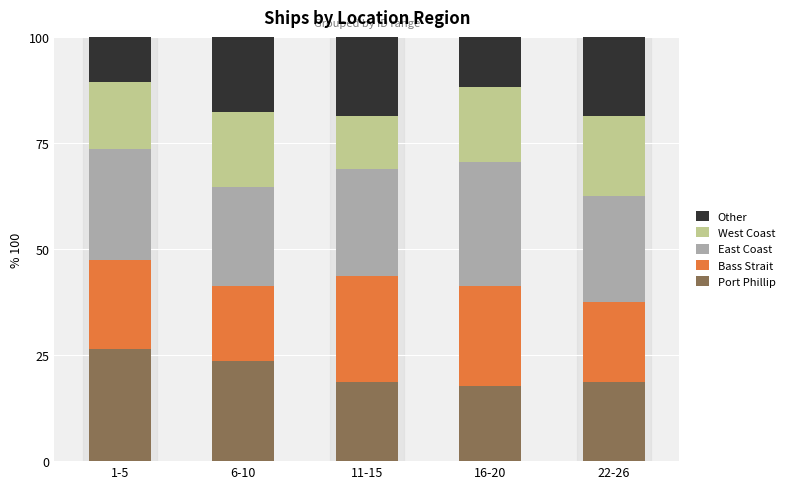

How many distinct data groups are displayed?

5